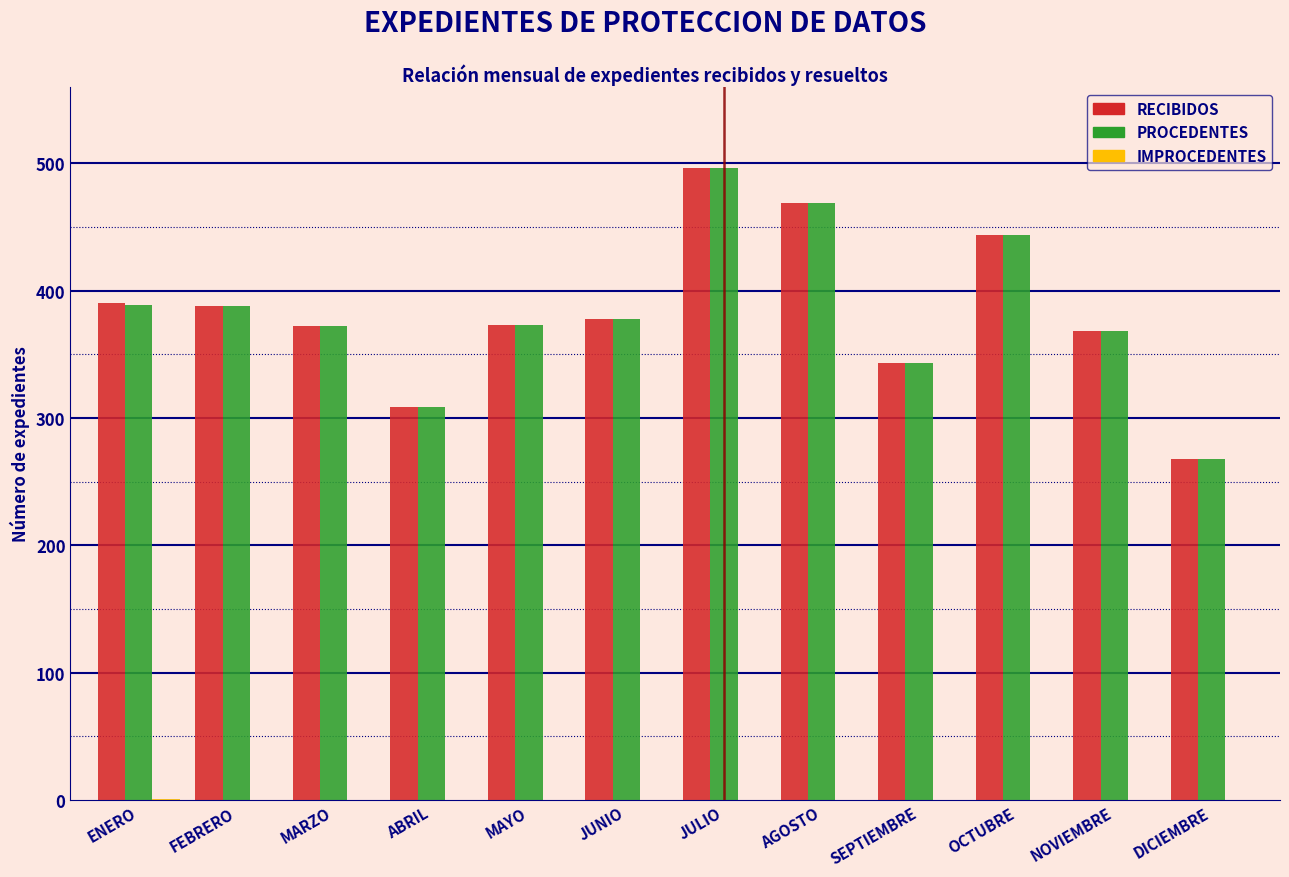

What is the greatest value displayed?

496